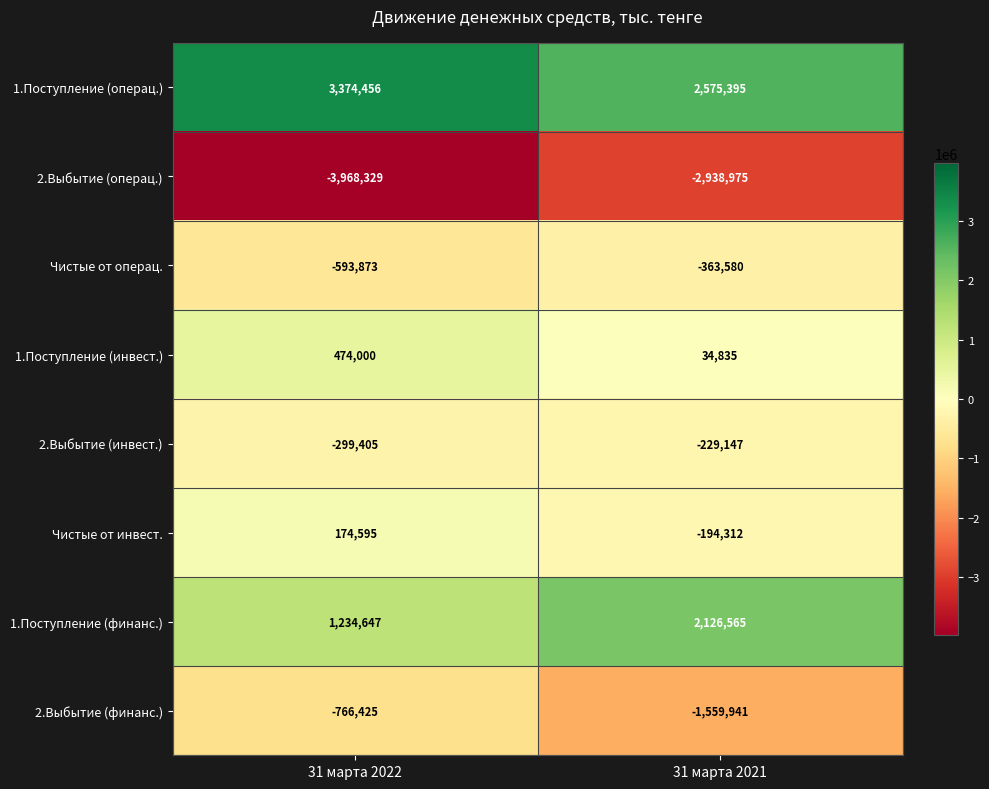

Which category has the lowest value in the 1.Поступление (операц.) series?

31 марта 2021